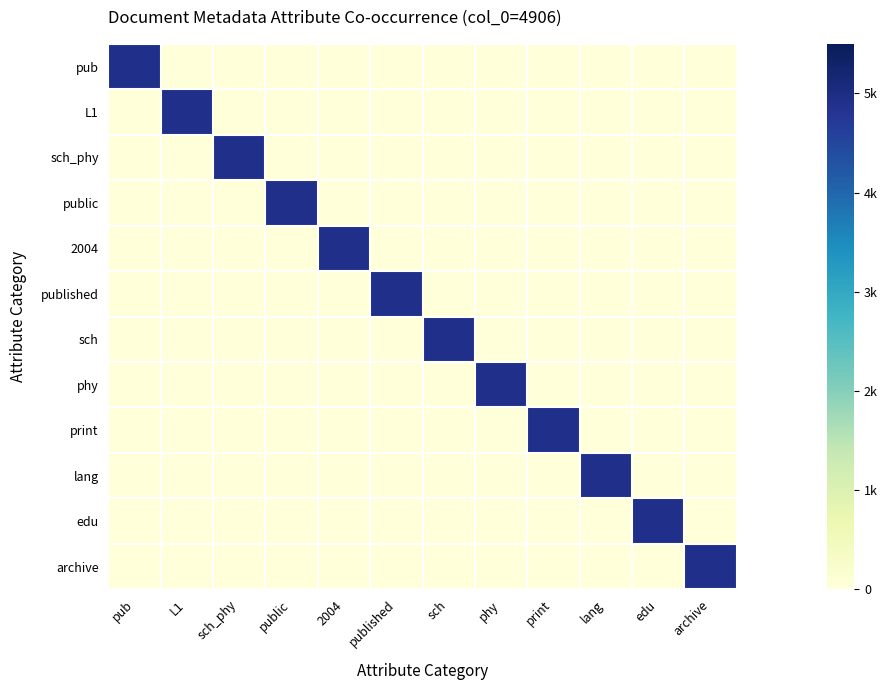

Which category has the lowest value across all series?

L1